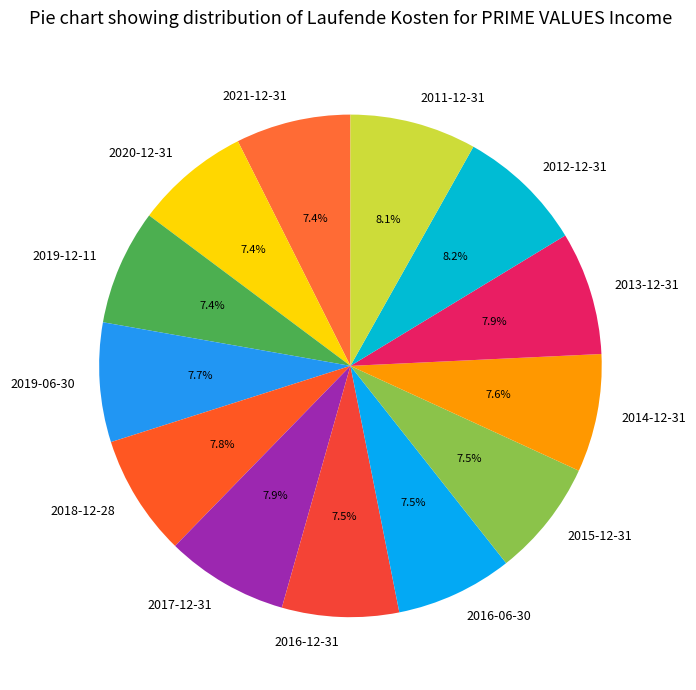

Is 2020-12-31 the majority of the pie?

No